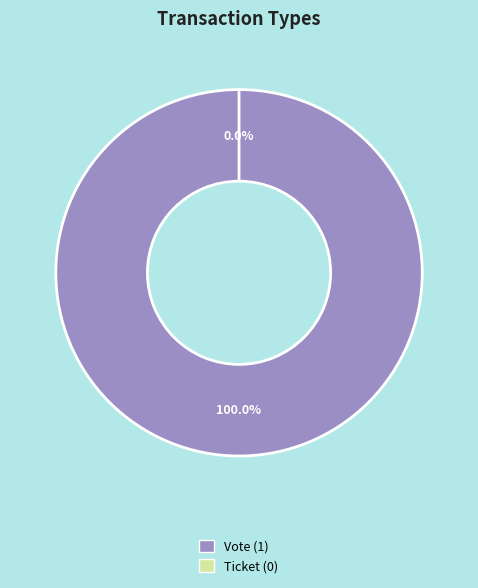

Rank the categories by value from highest to lowest.

Vote, Ticket